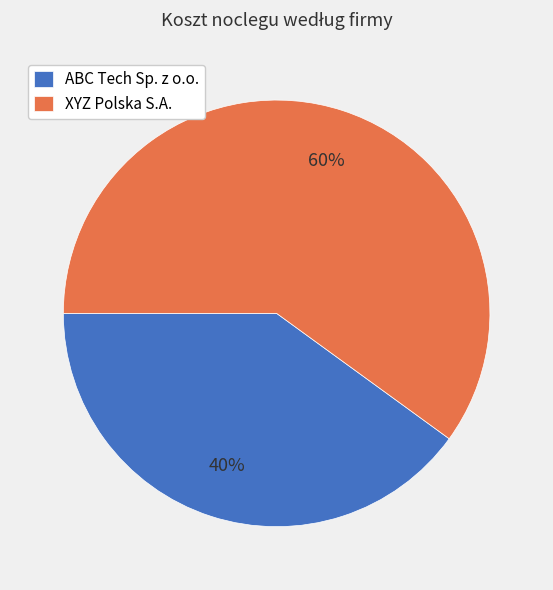

Is the sum of XYZ Polska S.A. and ABC Tech Sp. z o.o. greater than half?

Yes